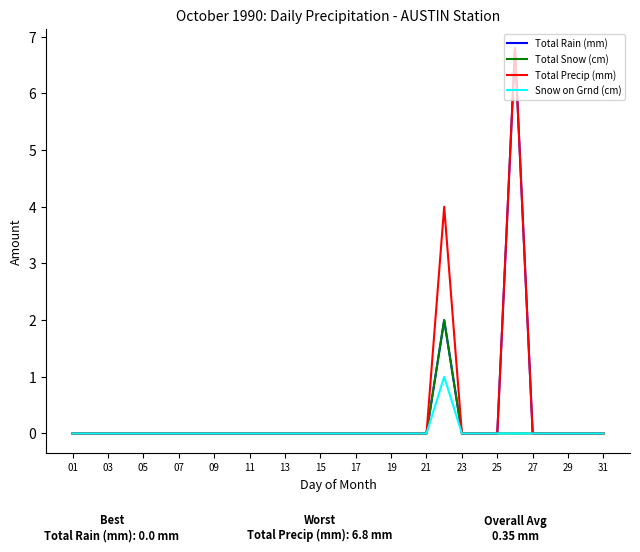

What is the highest value of the Total Precip (mm) series?

6.8